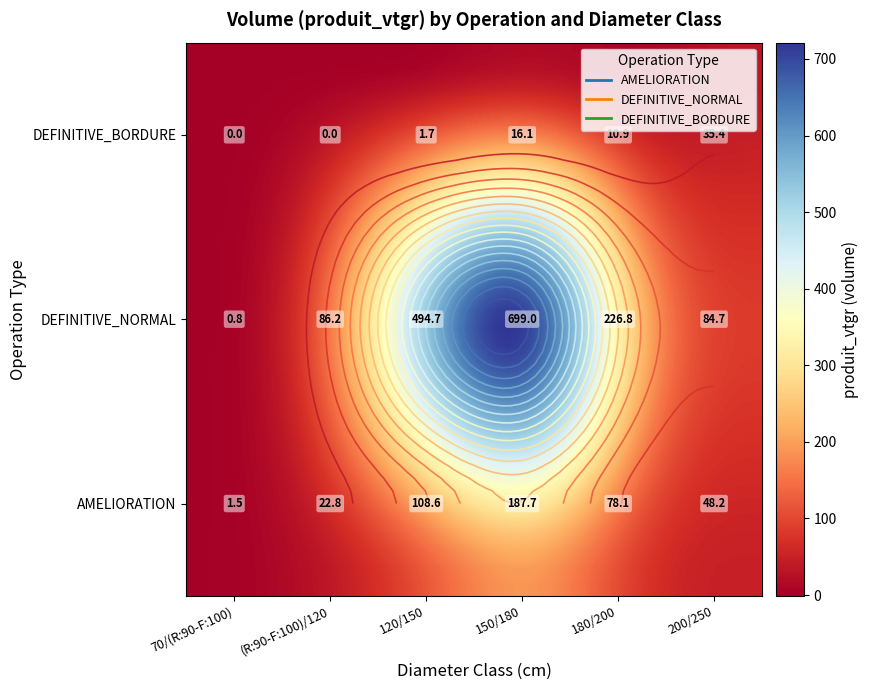

Reading left to right, what are all the values shown in this chart?

AMELIORATION: 1.5	22.8	108.6	187.7	78.1	48.2
DEFINITIVE_NORMAL: 0.8	86.2	494.7	699.0	226.8	84.7
DEFINITIVE_BORDURE: 0.0	0.0	1.7	16.1	10.9	35.4